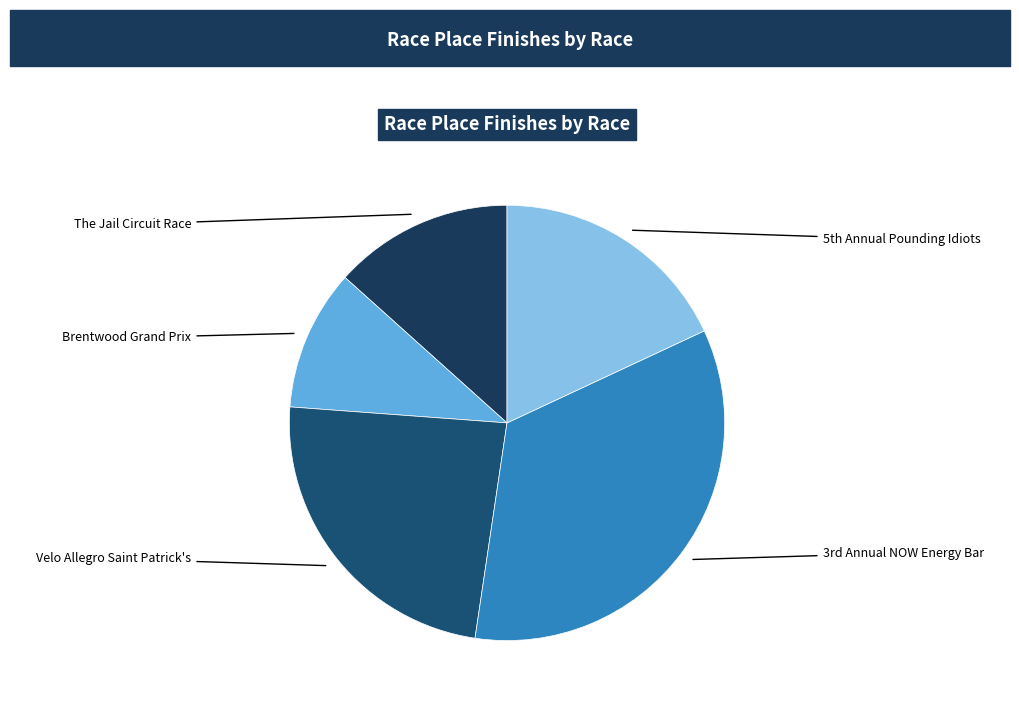

Rank the categories by value from lowest to highest.

Brentwood Grand Prix, The Jail Circuit Race, 5th Annual Pounding Idiots, Velo Allegro Saint Patrick's, 3rd Annual NOW Energy Bar